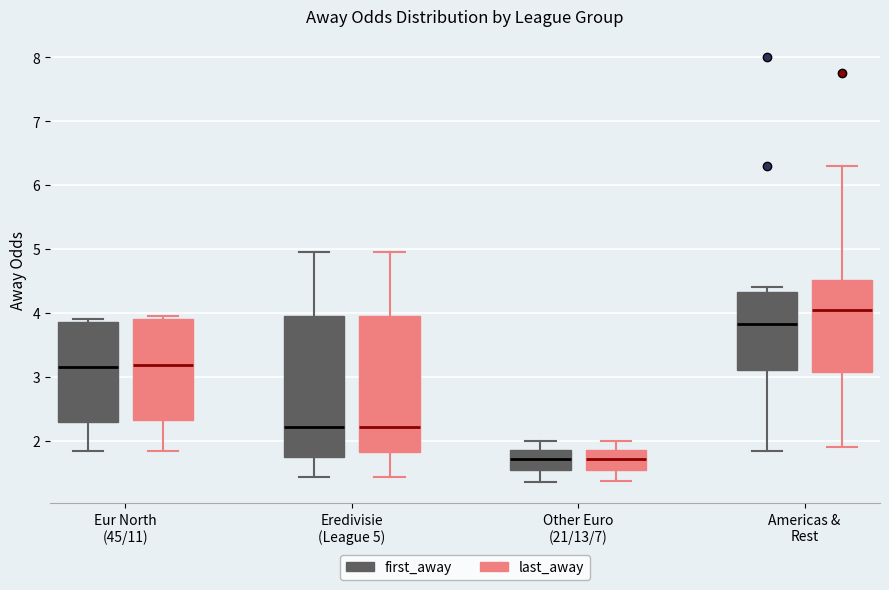

Reading left to right, read every box against the y-axis: the position of its median line, the range the box covers, and the ends of its whiskers. The values are not printed on the chart, so give them approximately, as read against the axis.

Eur North (45/11) (first_away): median 3.2, box 2.3 to 3.9, whiskers 1.8 to 3.9 (just above the box's upper edge)
Eur North (45/11) (last_away): median 3.2, box 2.3 to 3.9, whiskers 1.8 to 4.0
Eredivisie (League 5) (first_away): median 2.2, box 1.8 to 4.0, whiskers 1.4 to 5.0
Eredivisie (League 5) (last_away): median 2.2, box 1.8 to 4.0, whiskers 1.4 to 5.0
Other Euro (21/13/7) (first_away): median 1.7, box 1.5 to 1.9, whiskers 1.4 to 2.0
Other Euro (21/13/7) (last_away): median 1.7, box 1.5 to 1.9, whiskers 1.4 to 2.0
Americas & Rest (first_away): median 3.8, box 3.1 to 4.3, whiskers 1.8 to 4.4
Americas & Rest (last_away): median 4.1, box 3.1 to 4.5, whiskers 1.9 to 6.3